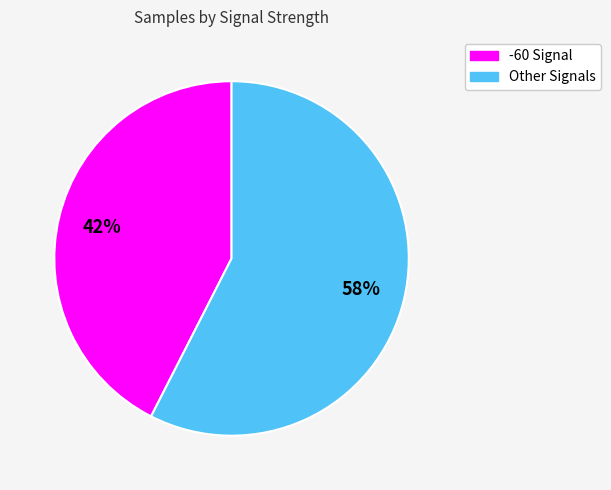

To the nearest percent, what is the average slice percentage?

50%